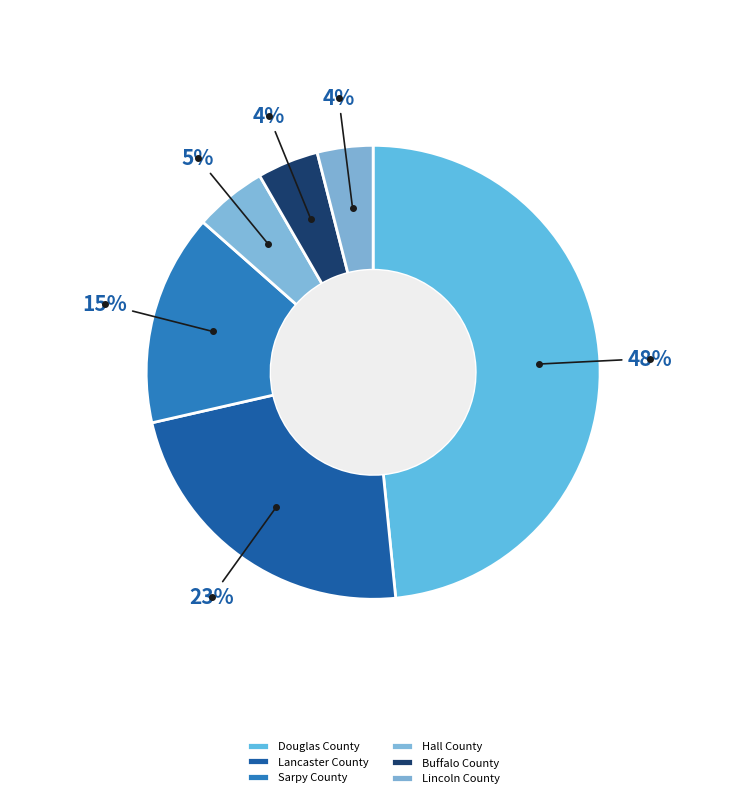

To the nearest percent, what is the difference between the Sarpy County and Hall County slice percentages?

10%